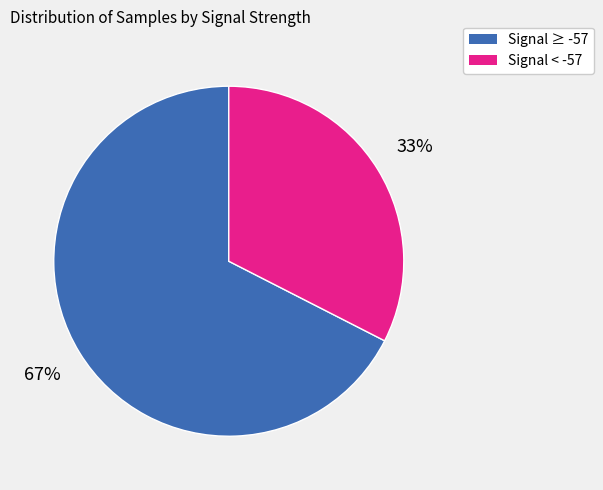

To the nearest percent, what is the average slice percentage?

50%